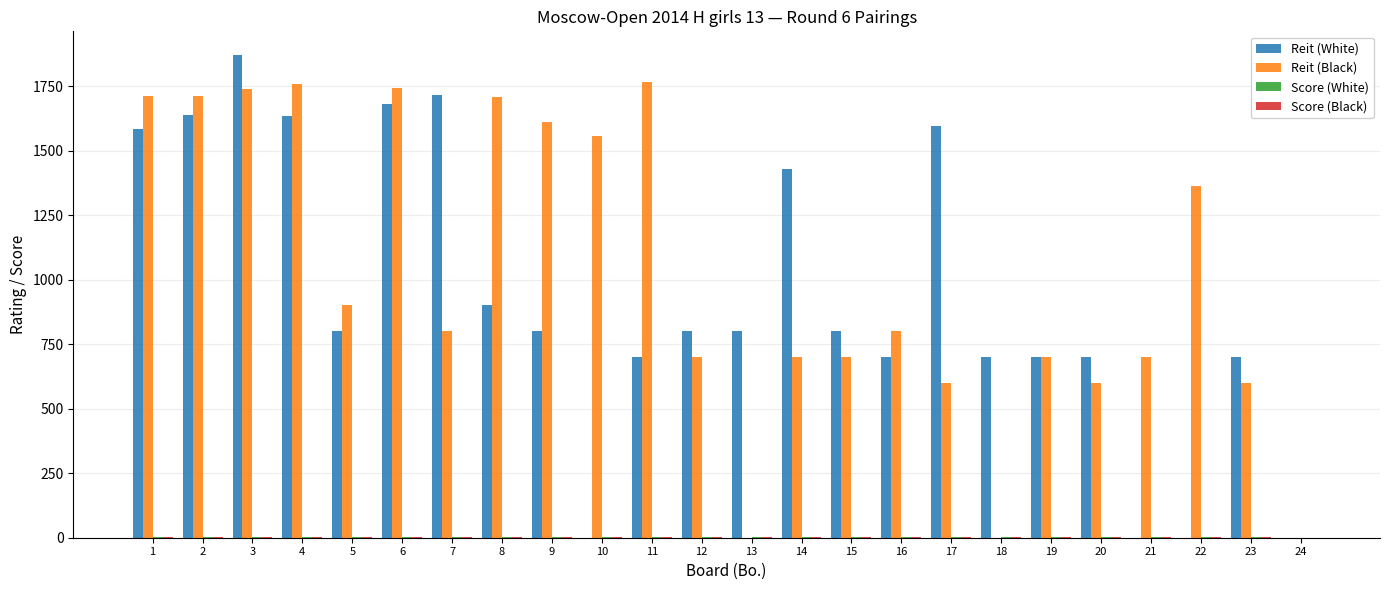

Which series has the widest spread of values?

Reit (White)